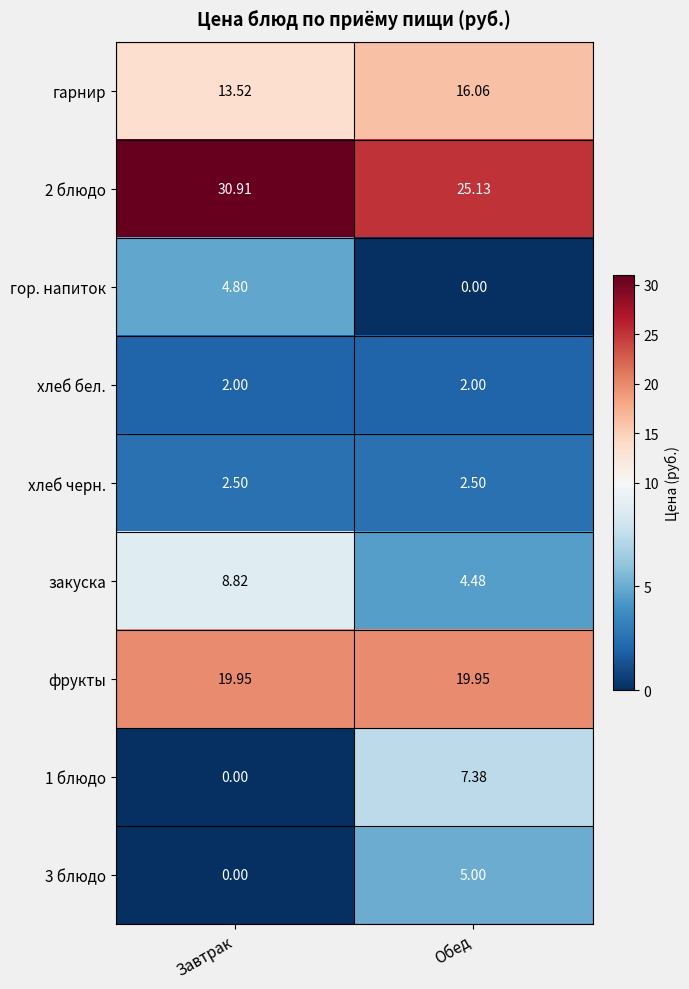

Which series has the largest range (max minus min)?

1 блюдо